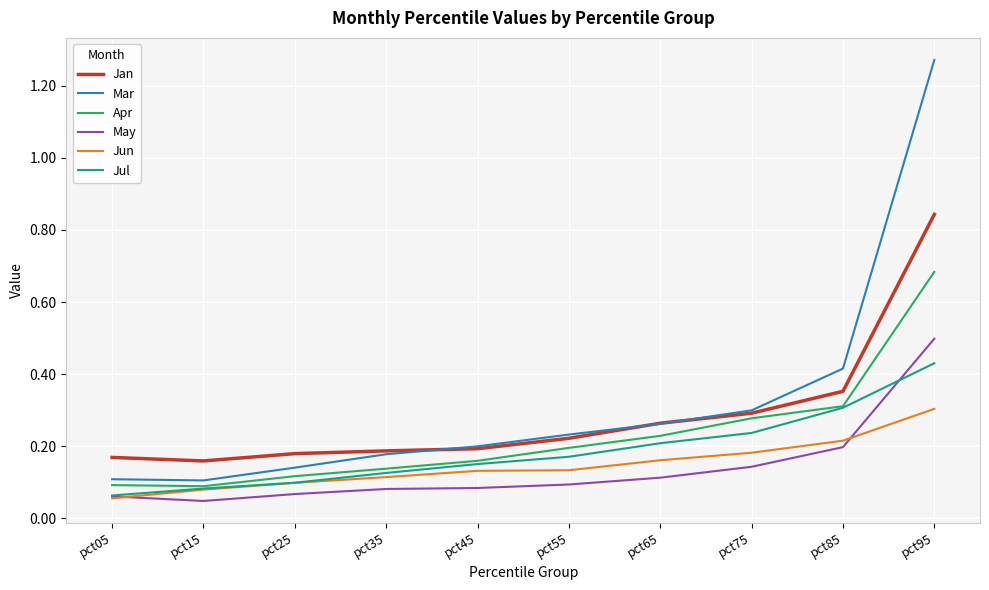

List the series in order of their peak value, lowest first.

Jun, Jul, May, Apr, Jan, Mar